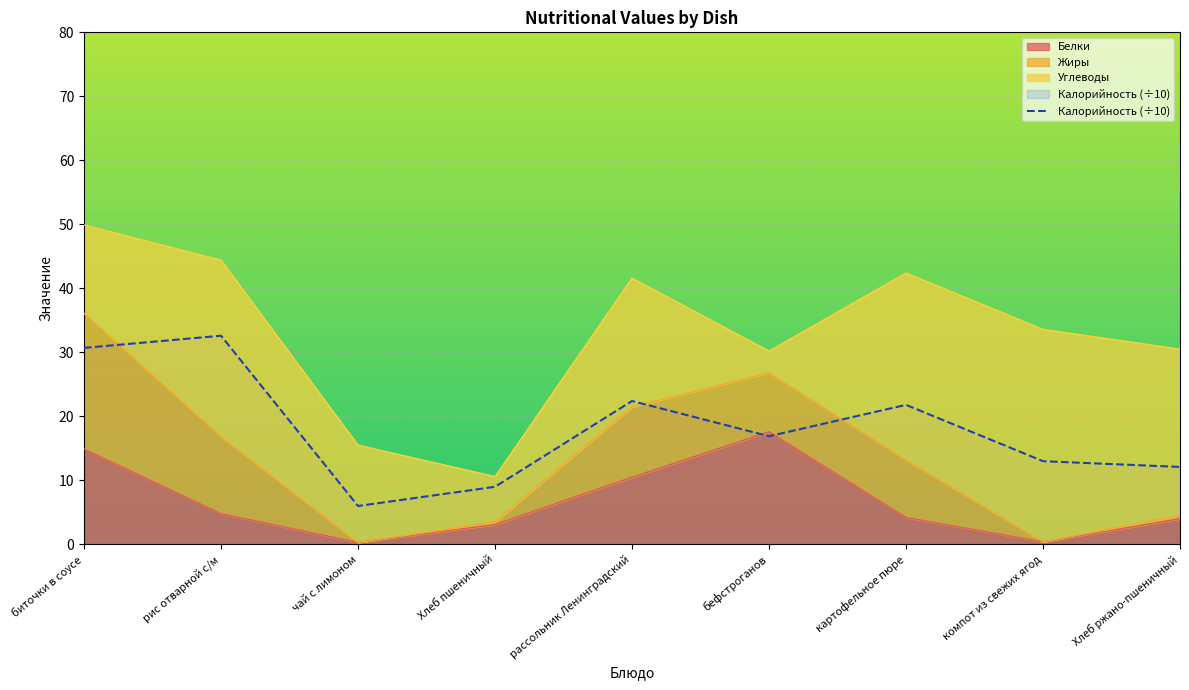

Rank the categories by value from lowest to highest.

чай с лимоном, Хлеб пшеничный, Хлеб ржано-пшеничный, компот из свежих ягод, бефстроганов, картофельное пюре, рассольник Ленинградский, биточки в соусе, рис отварной с/м